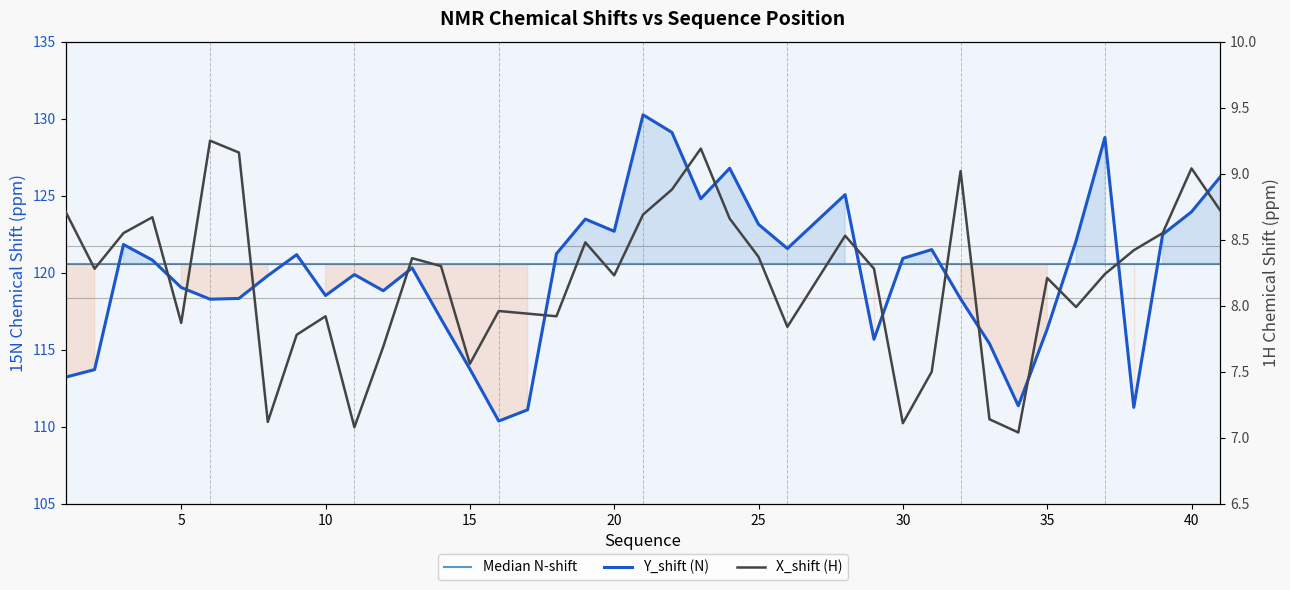

True or false: Y_shift (N) has more than 0 interior local peaks.

True